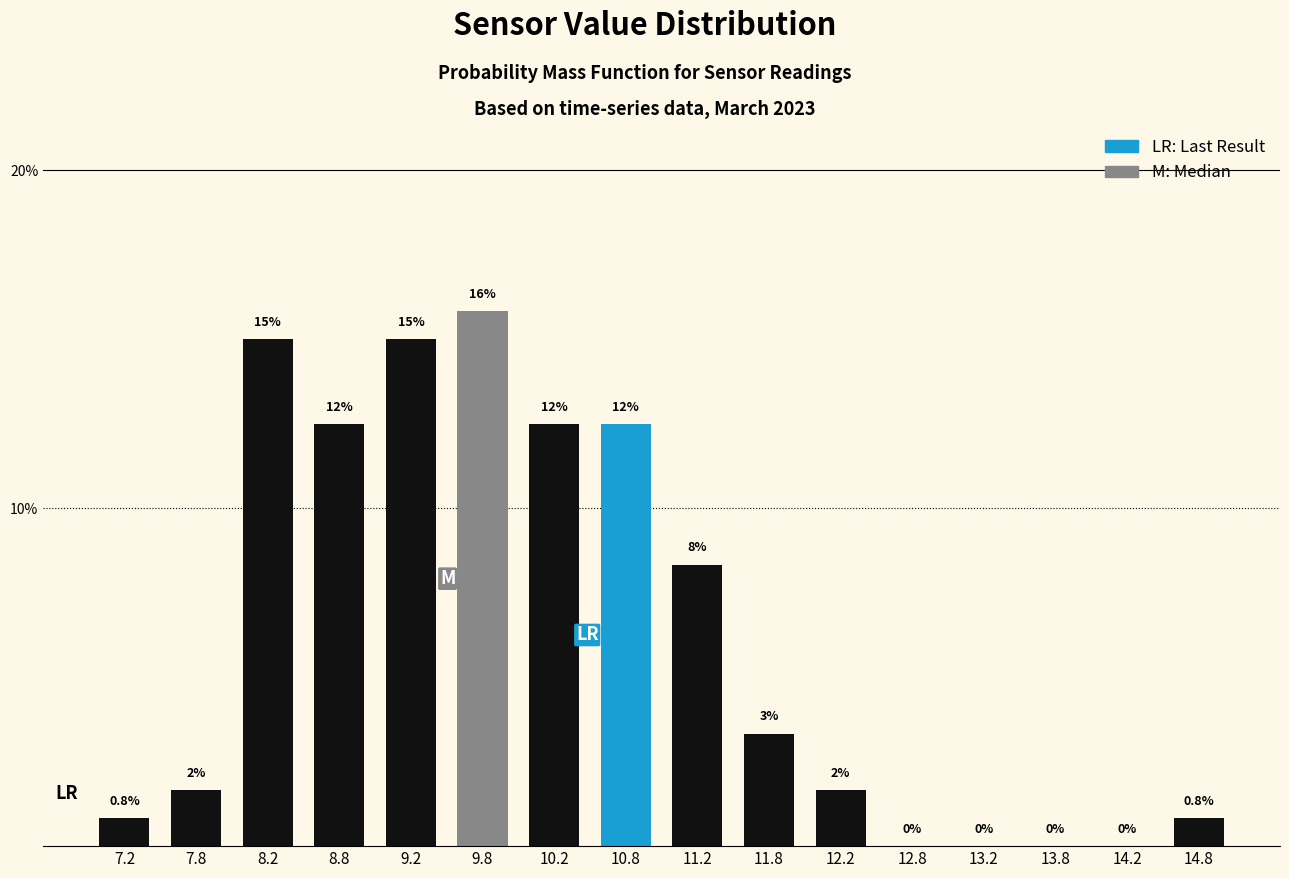

What is the maximum value shown in the chart?

15.8